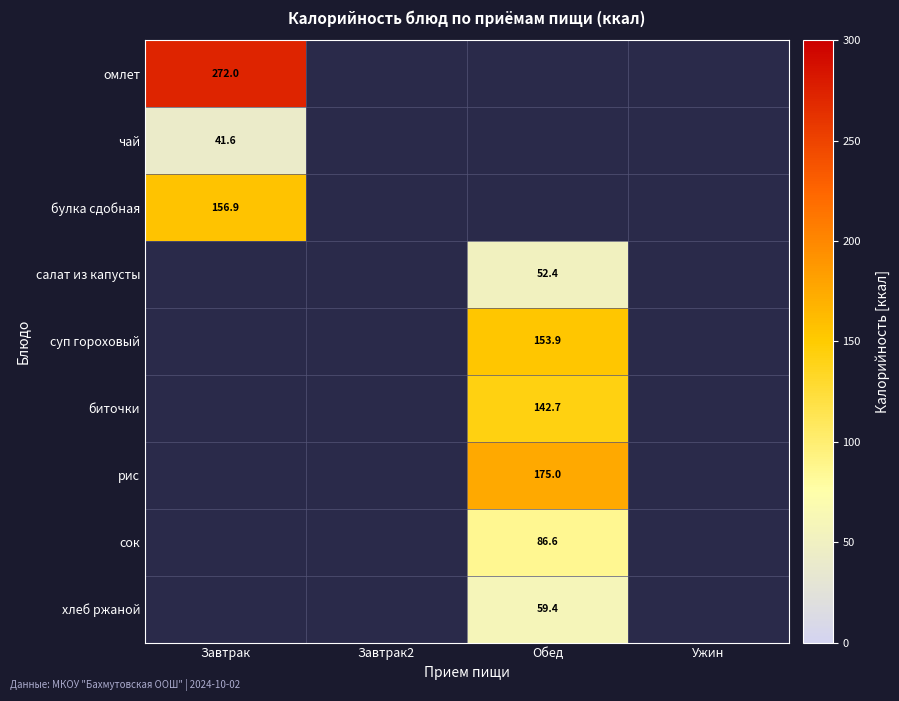

True or false: рис has a value of 175.0 at Обед.

True